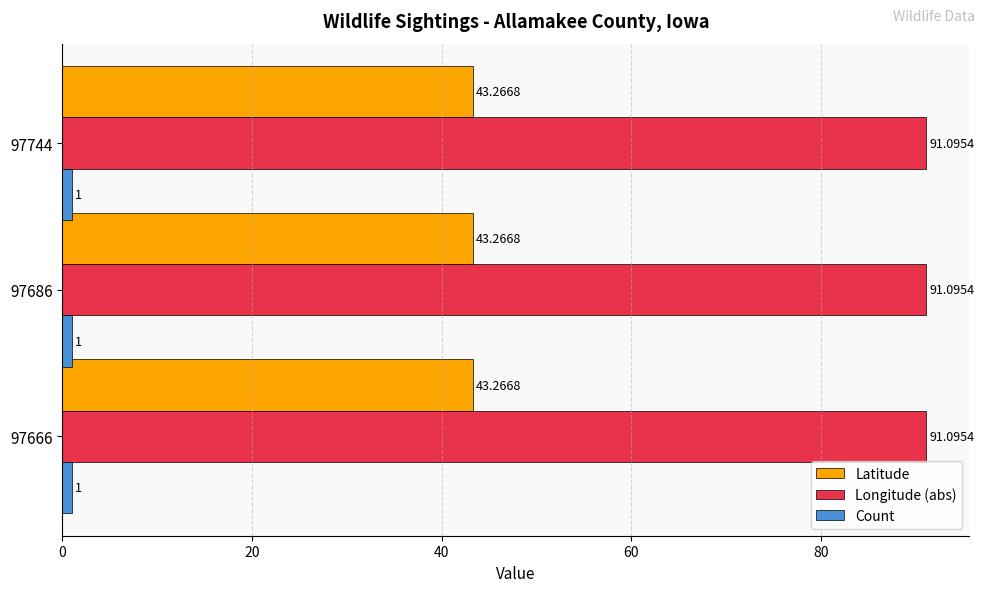

What are all the series names shown in the legend?

Latitude, Longitude (abs), Count